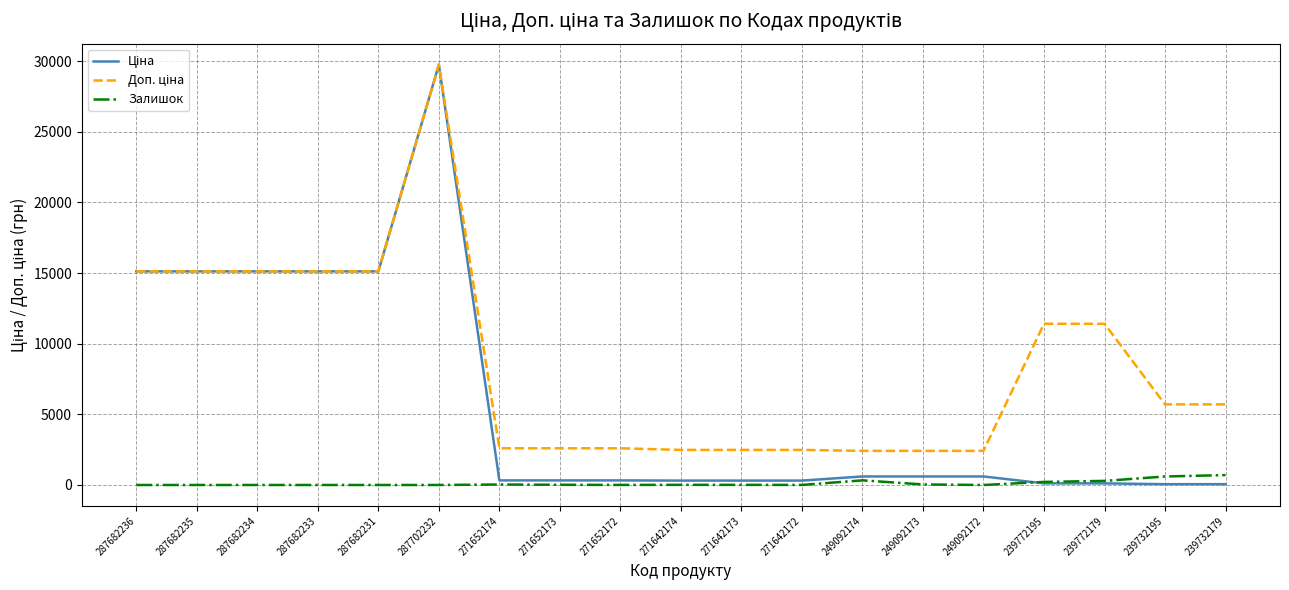

What is the difference between the maximum and second lowest values in the Залишок series?

702.0